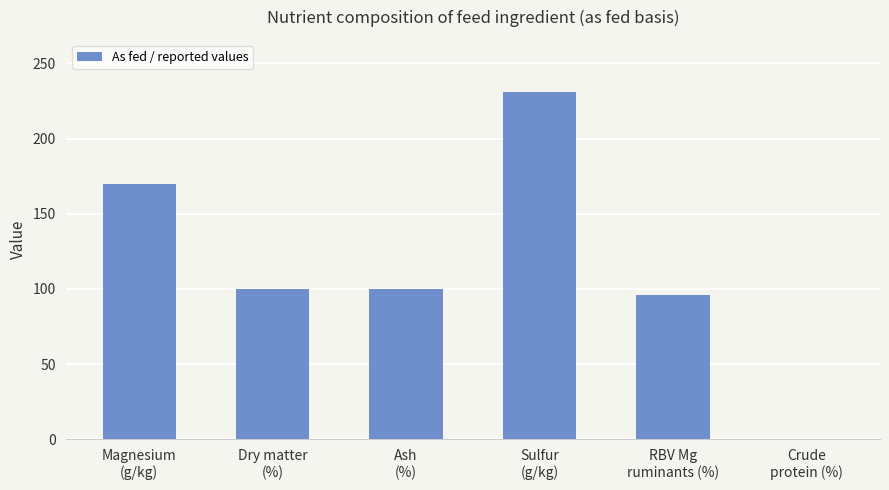

What is the sum of all values?

696.8